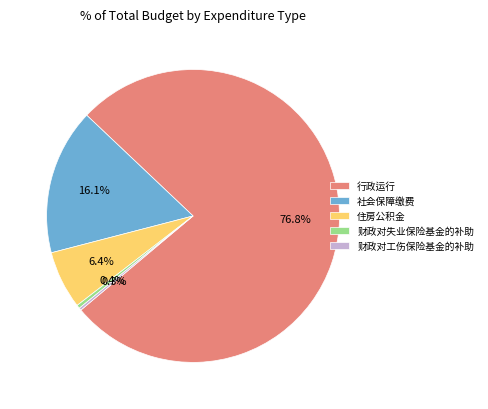

Does 社会保障缴费 represent more than half of the total?

No